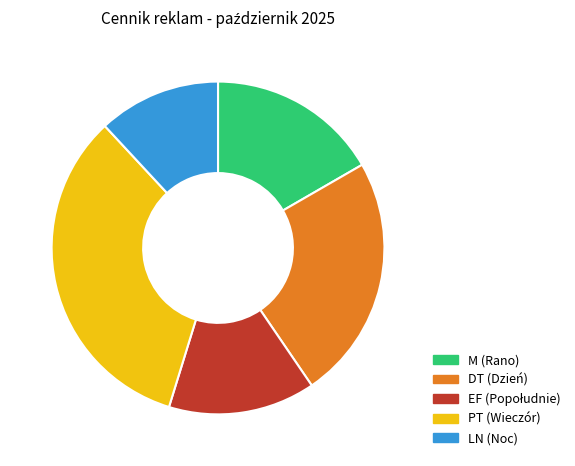

The LN slice represents 7% of the pie. True or false?

False